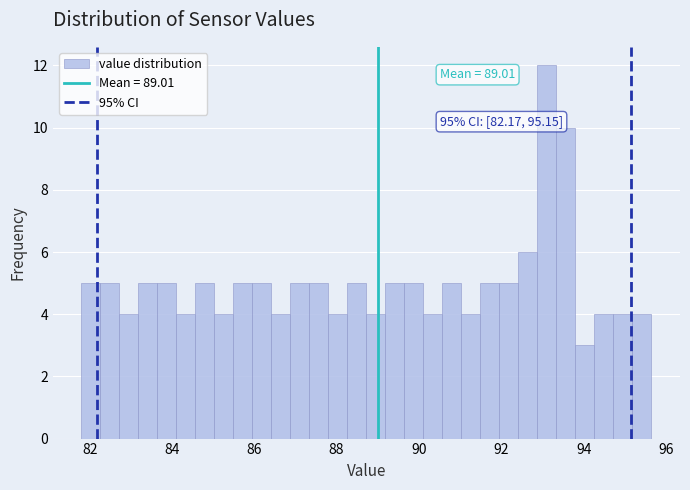

Read against the x-axis, roughly where is the centre of the tallest bar?

93.2